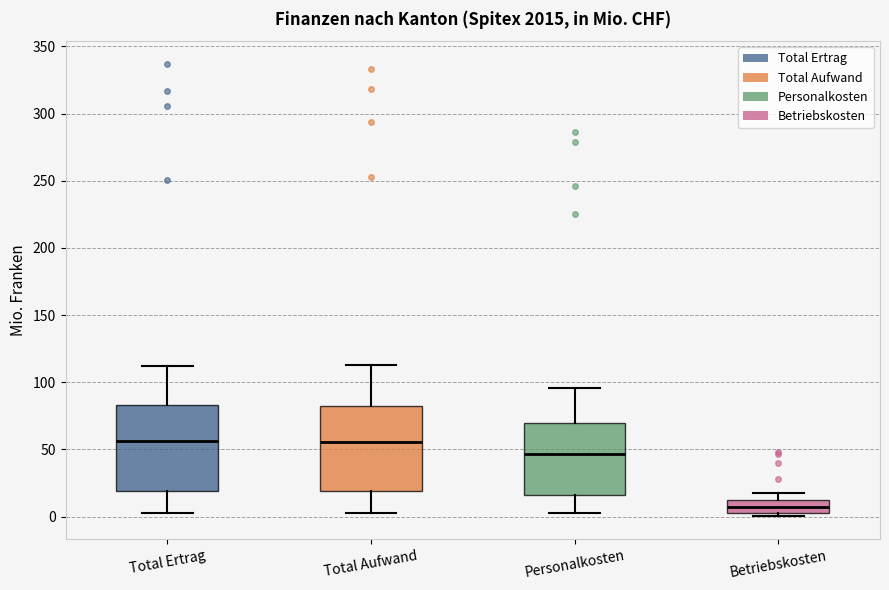

Where is the lower edge of the box for Betriebskosten on the y-axis? The values are not printed on the chart, so give them approximately, as read against the axis.

5